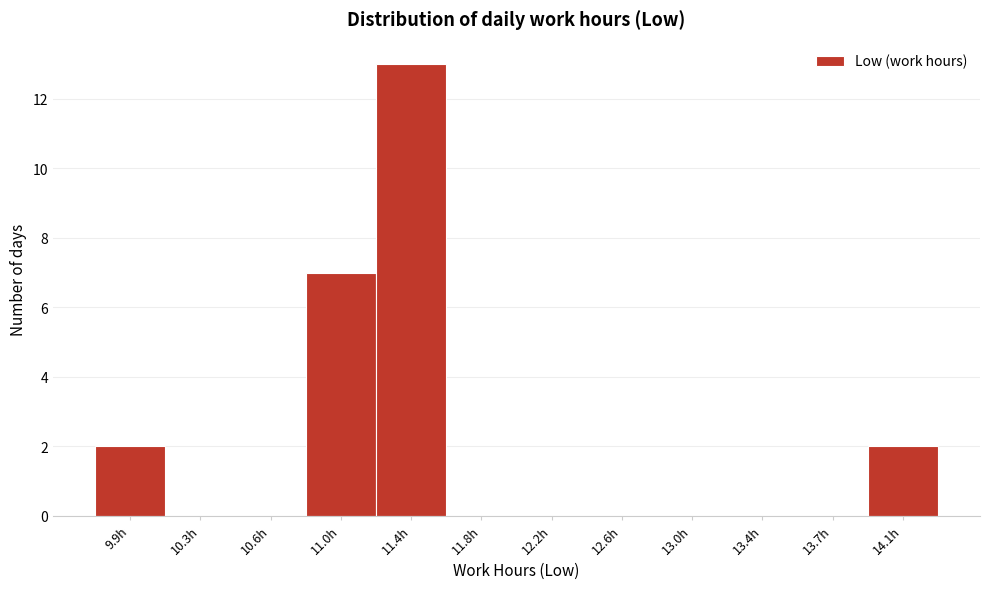

Reading left to right, list all the values displayed in this chart.

9.9h=2	10.3h=0	10.6h=0	11.0h=7	11.4h=13	11.8h=0	12.2h=0	12.6h=0	13.0h=0	13.4h=0	13.7h=0	14.1h=2